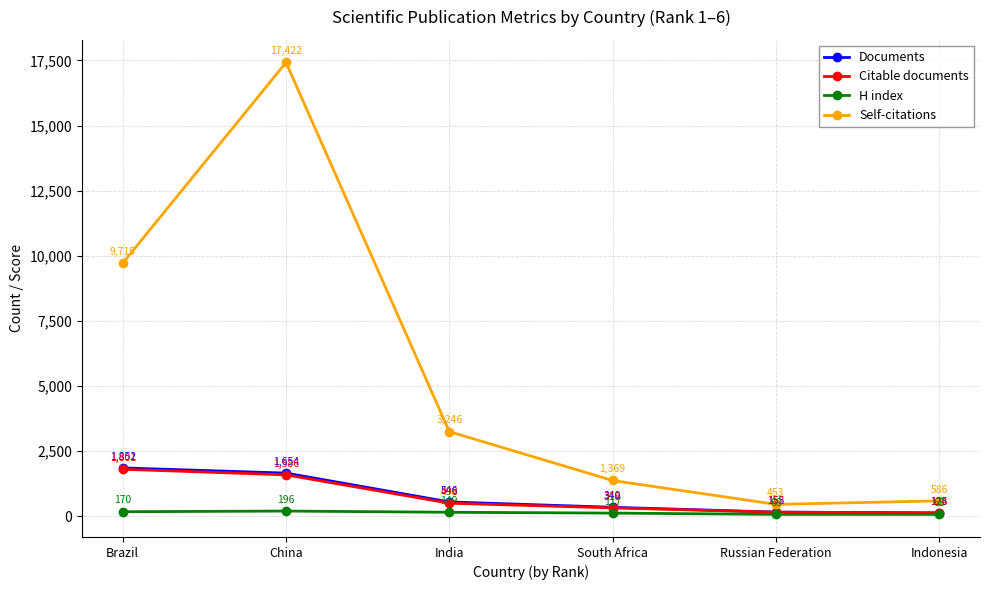

What is the greatest value displayed?

17422